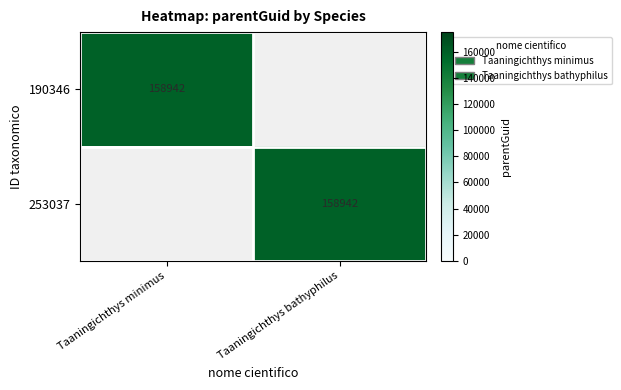

Is it true that 190346 equals 34774 at Taaningichthys minimus?

False